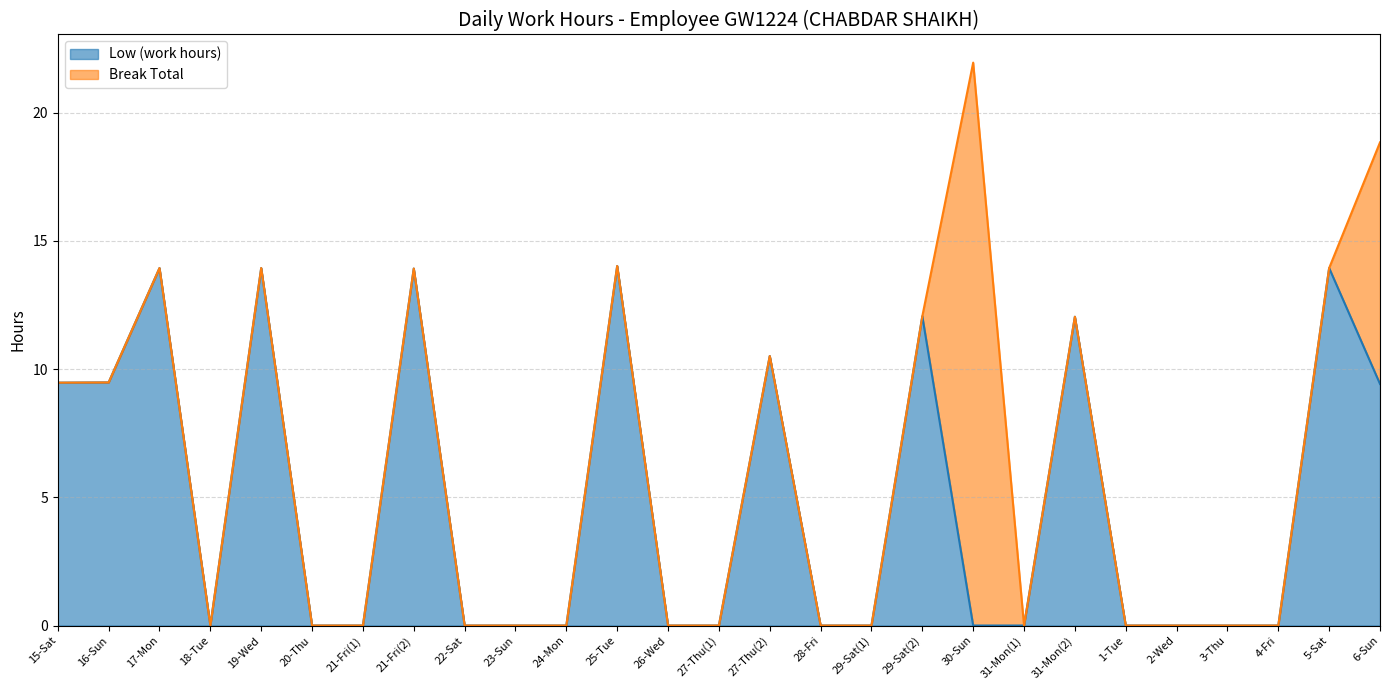

What is the average value?

4.9